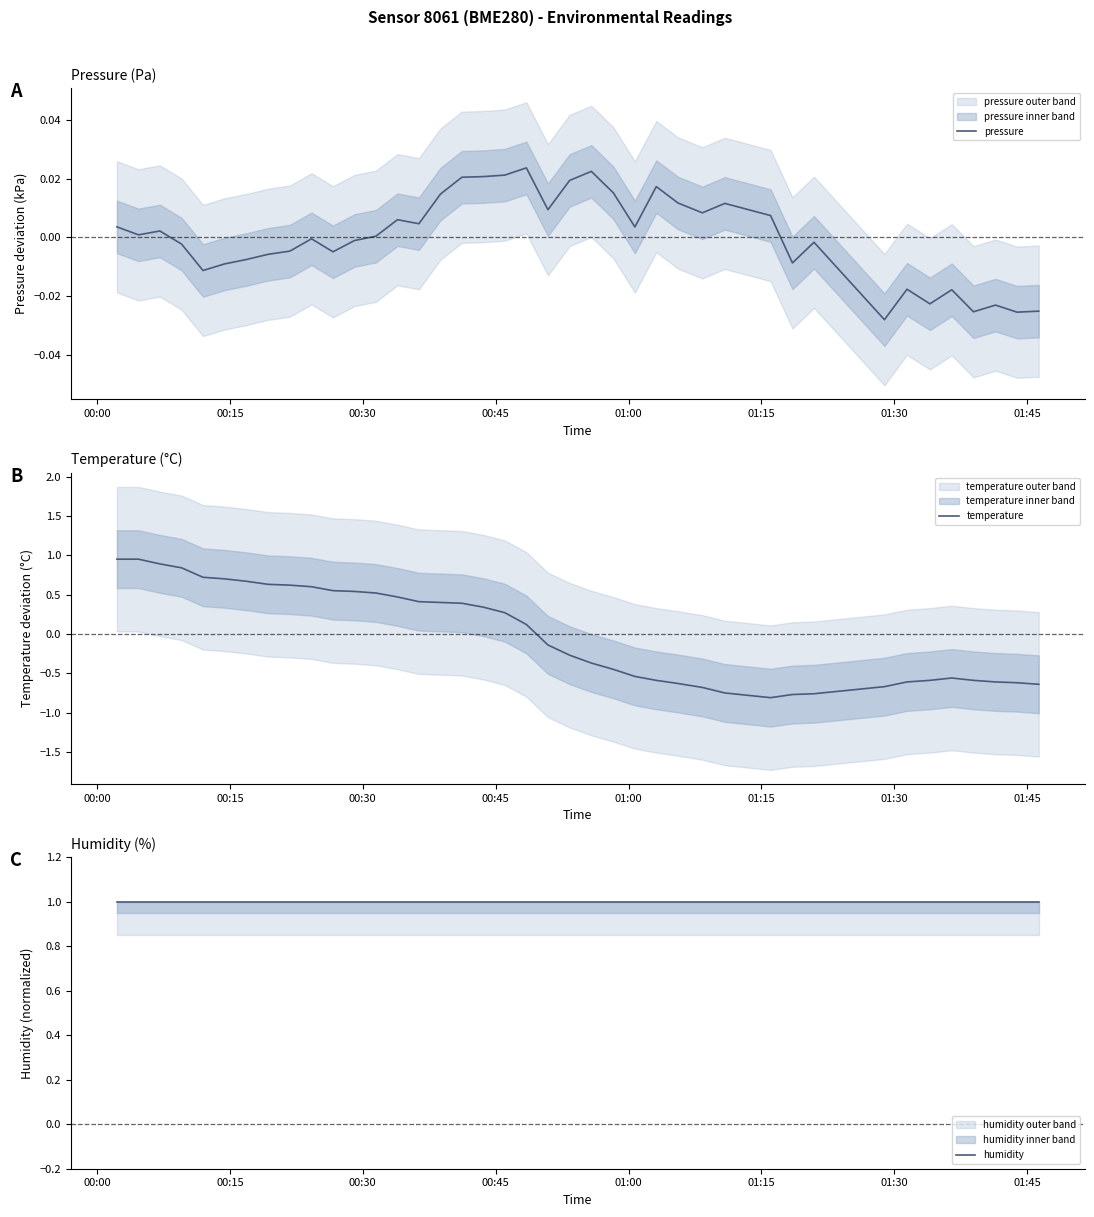

True or false: pressure and humidity cross at least once.

False